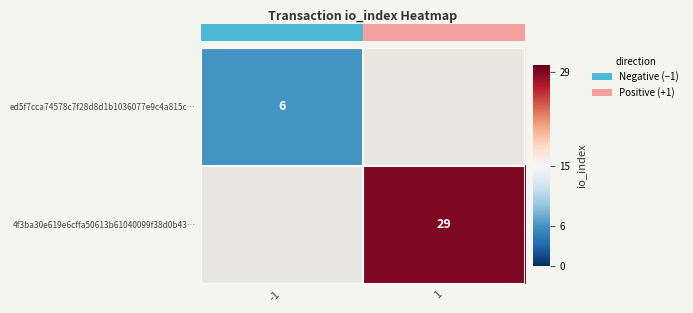

Rank the series by their average value, from lowest to highest.

row_0, row_1